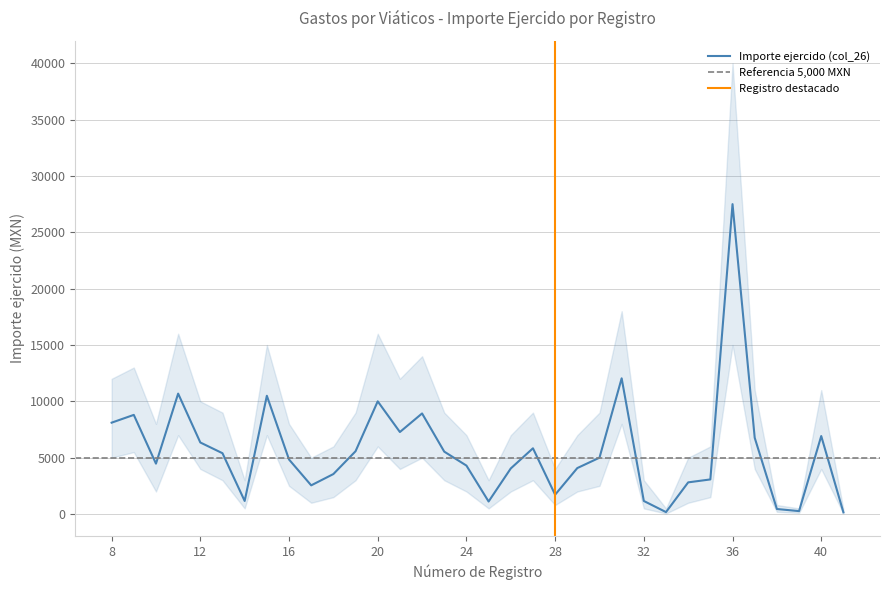

Read the Importe ejercido (col_26) value at 14.

1160.0